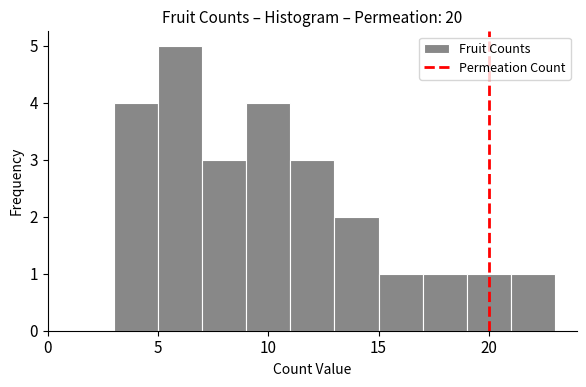

Reading left to right, list every bar in this chart as the range it spans on the x-axis followed by its height. The values are not printed on the chart, so give them approximately, as read against the axis.

3 to 5: 4
5 to 7: 5
7 to 9: 3
9 to 11: 4
11 to 13: 3
13 to 15: 2
15 to 17: 1
17 to 19: 1
19 to 21: 1
21 to 23: 1